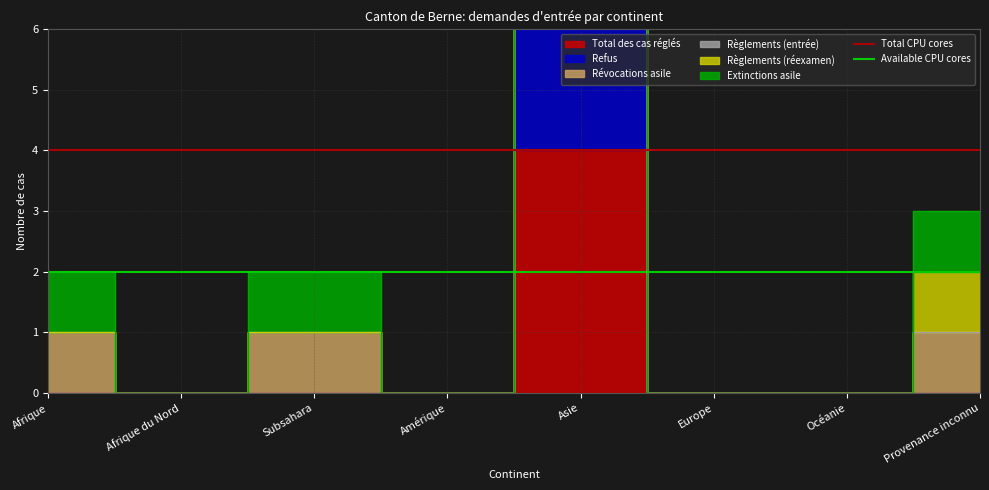

Is it true that Total CPU cores equals 4 at Afrique du Nord?

True